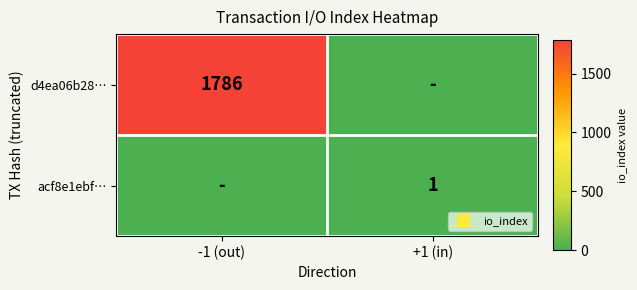

Between -1 (out) and +1 (in), which is larger?

-1 (out)